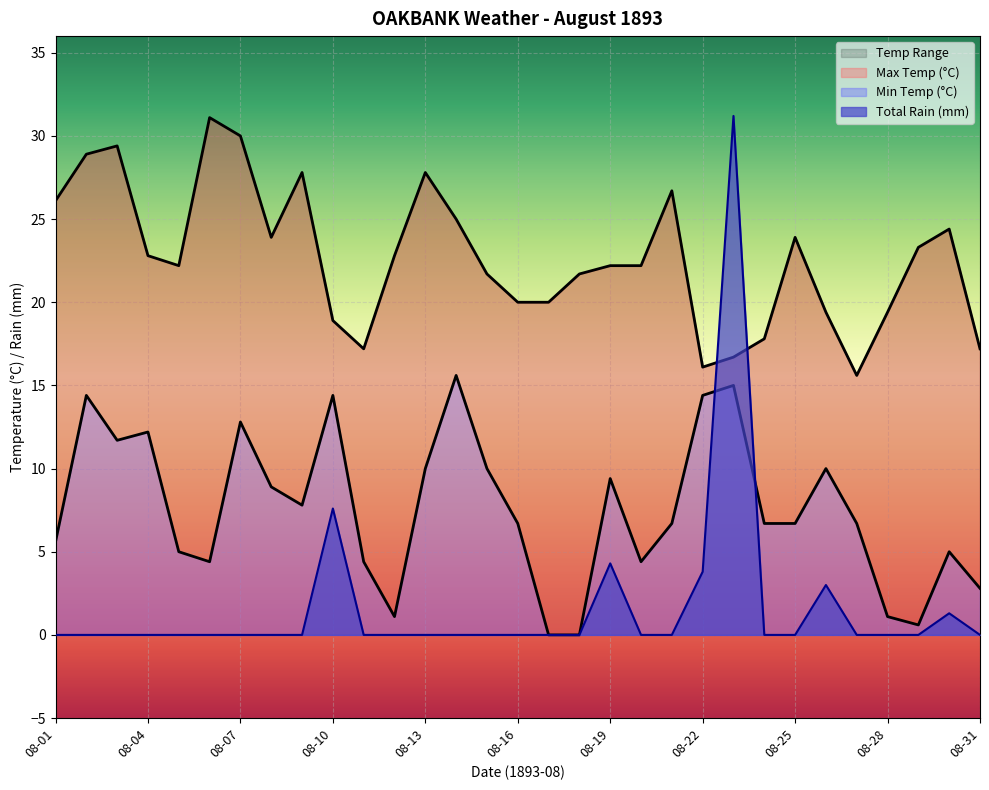

Rank the series by their maximum value, from highest to lowest.

Total Rain (mm), Max Temp (°C), Min Temp (°C)